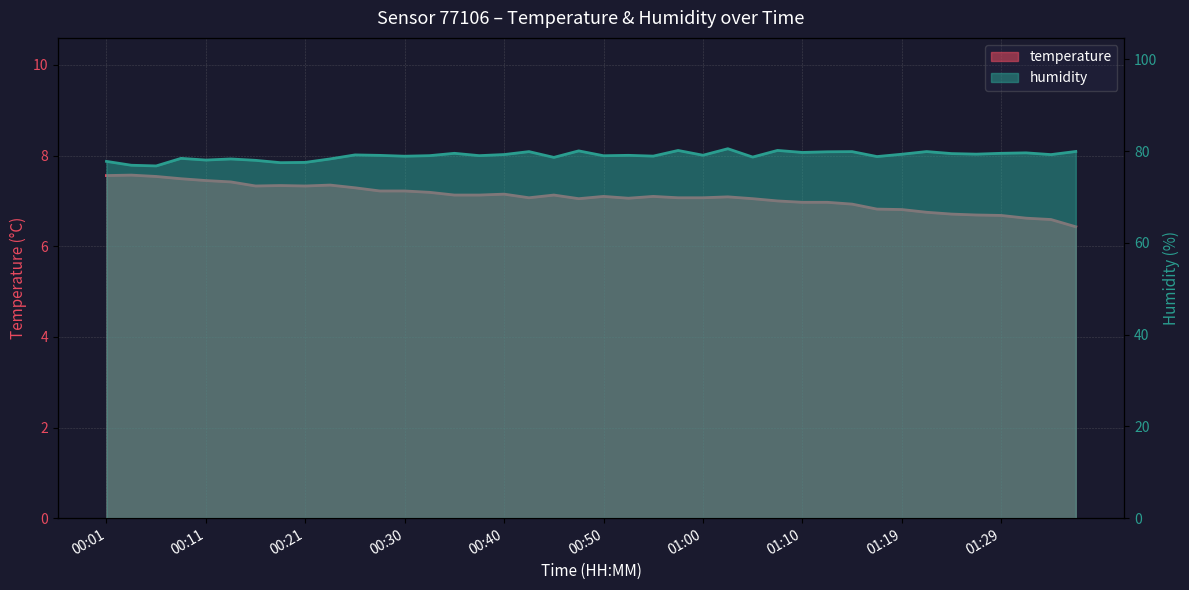

What is the sum of all temperature values?

283.5